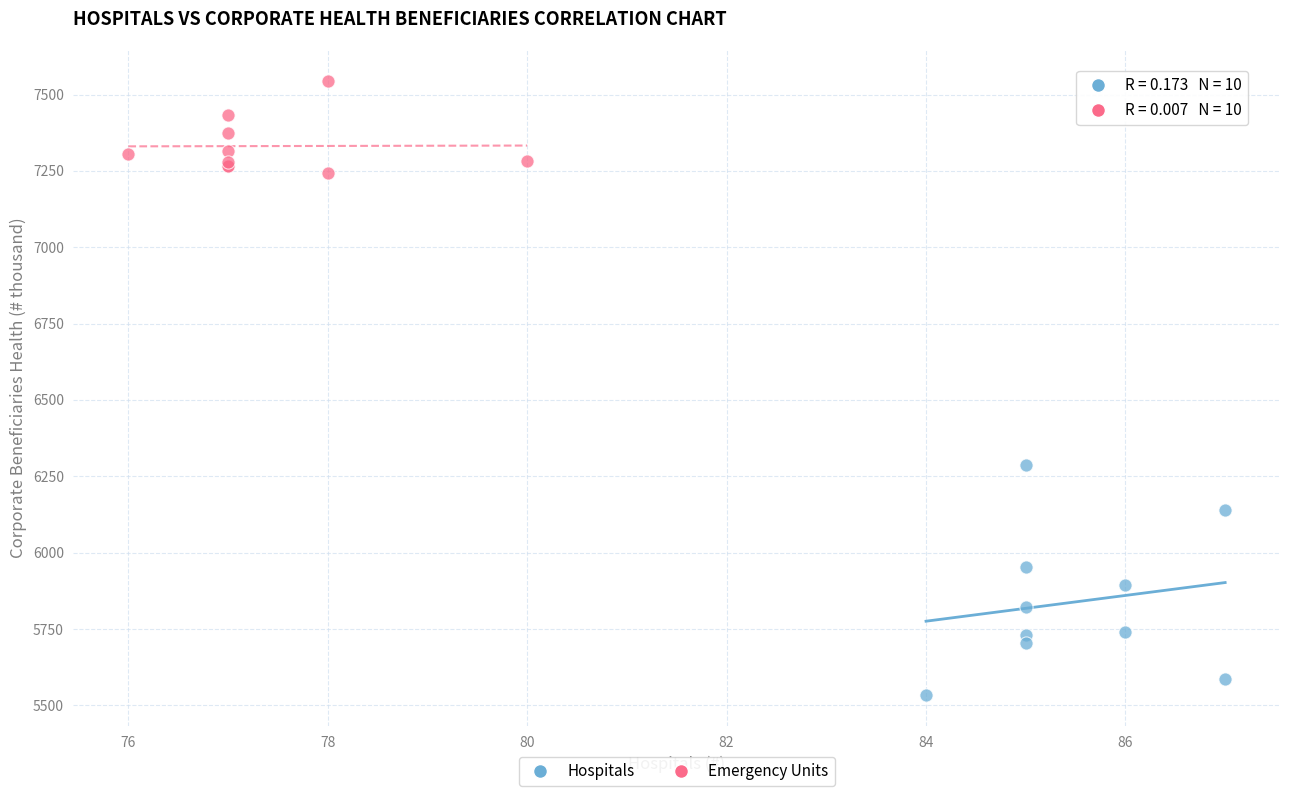

Which series reaches the minimum Y coordinate?

Hospitals